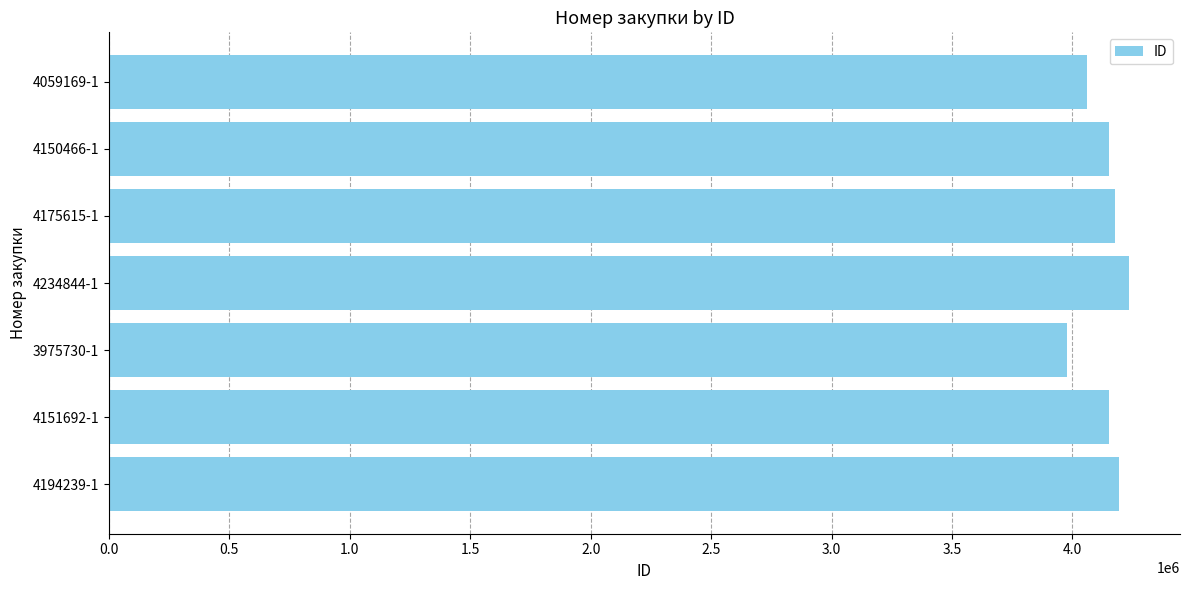

What is the smallest value displayed?

3975730